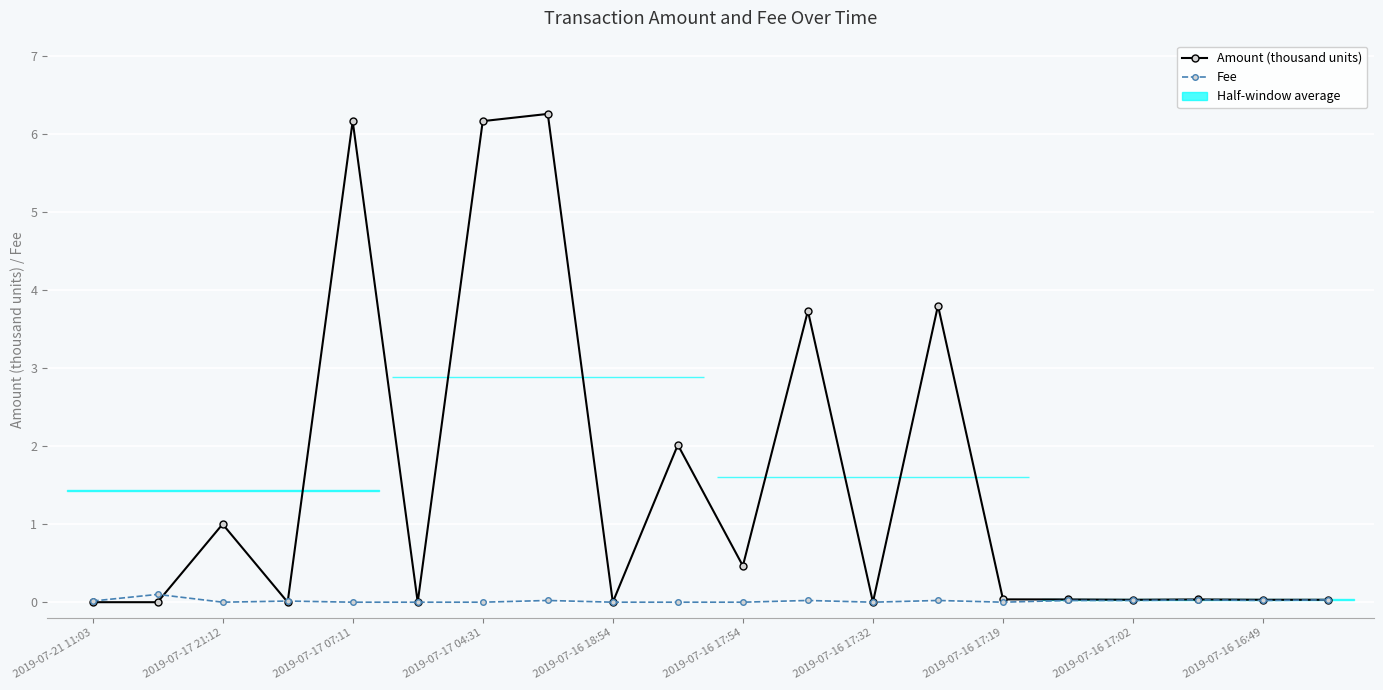

True or false: Fee has more than 1 interior local peaks.

True